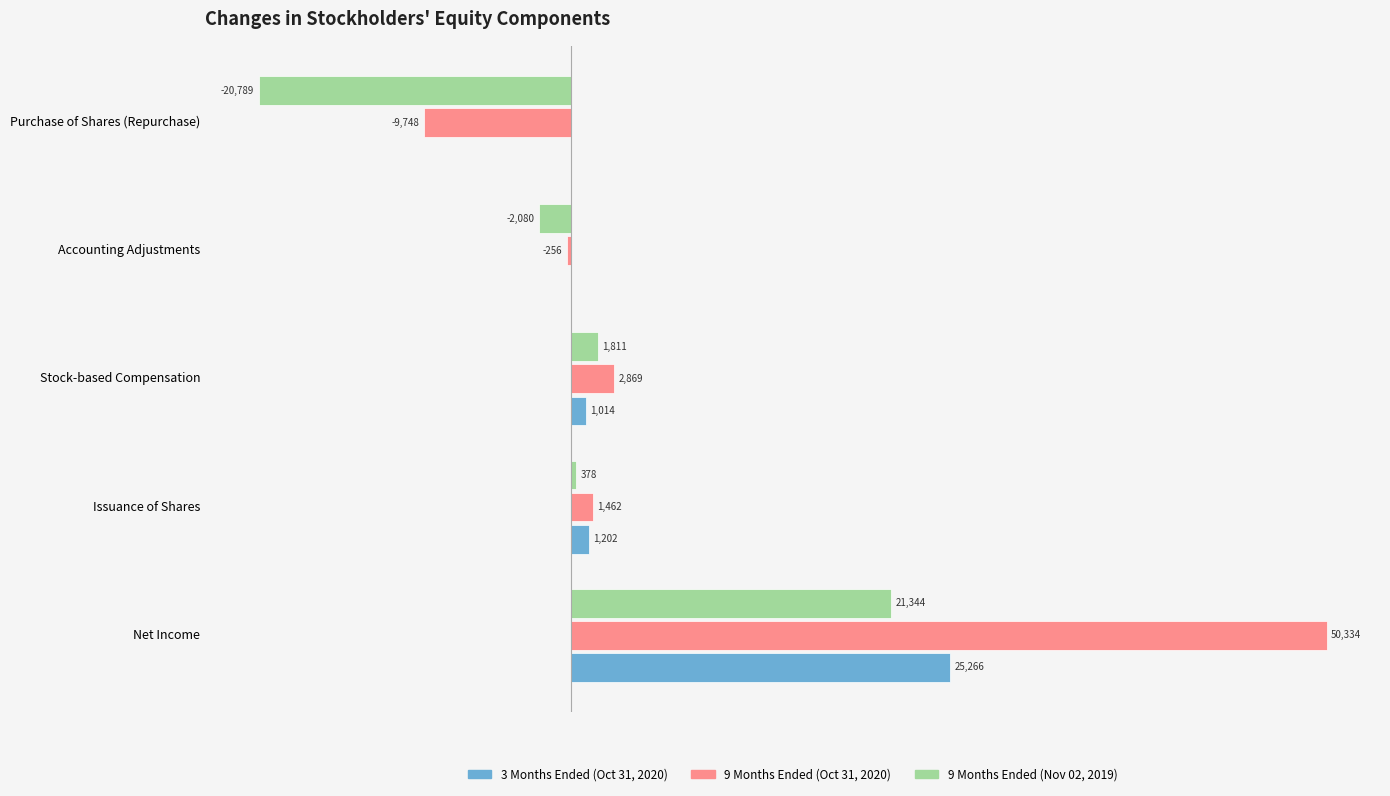

Where is 9 Months Ended (Oct 31, 2020) nearest to the value 20293?

Stock-based Compensation